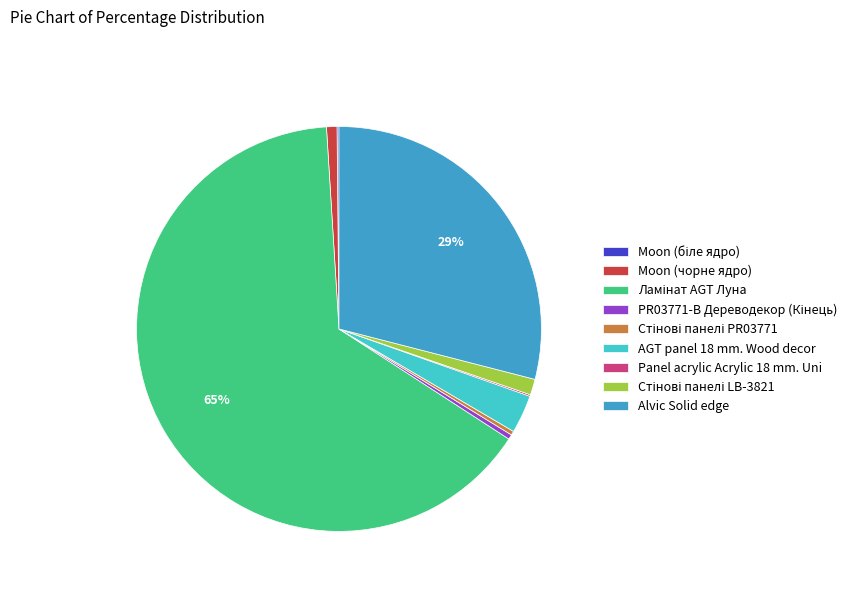

To the nearest percent, what percentage of the pie is AGT panel 18 mm. Wood decor?

3%